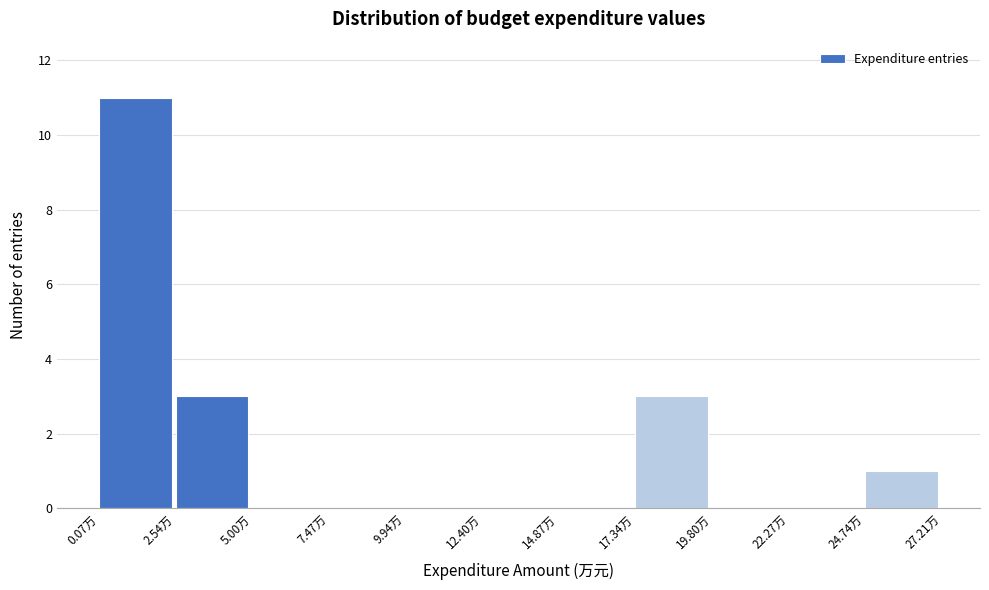

What is the height of the bar covering 17.5 to 20.0 on the x-axis? Neither the bar edges nor the heights are printed on the chart, so give them approximately, as read against the axes.

3